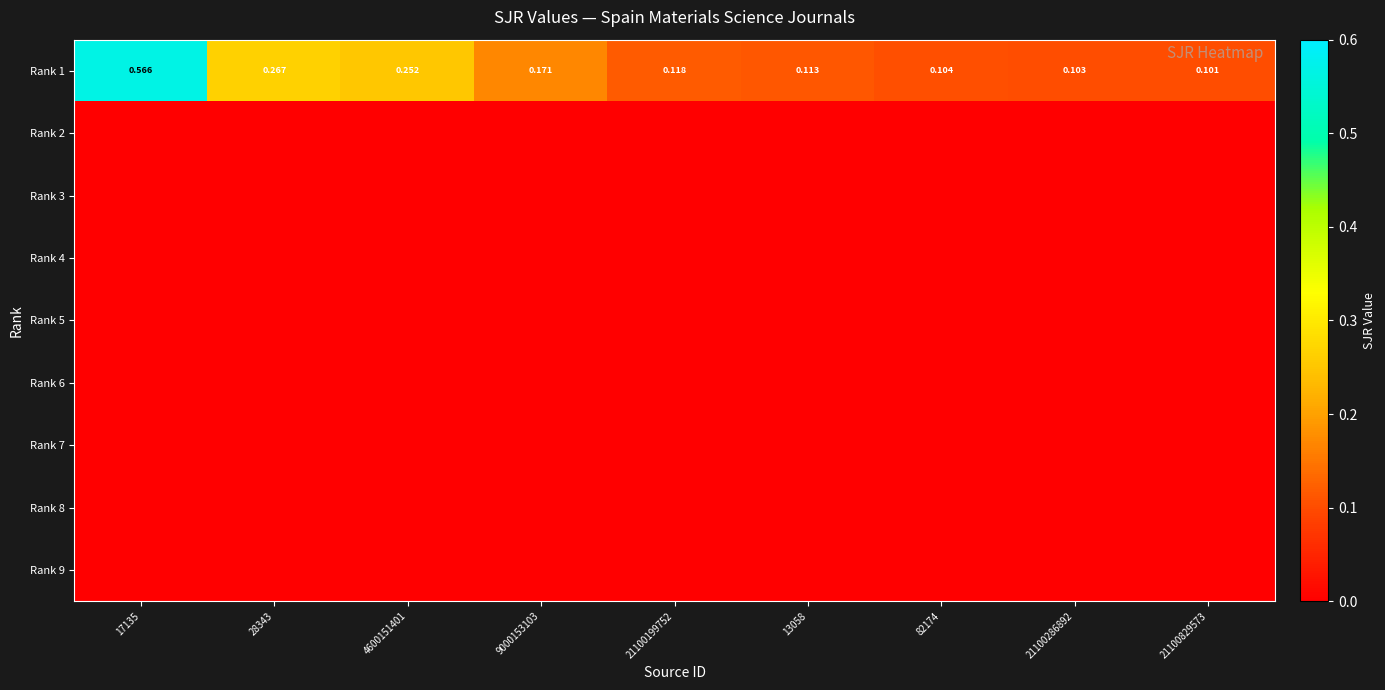

List the labels in order of Rank 2 value, largest first.

17135, 28343, 4600151401, 9000153103, 21100199752, 13058, 82174, 21100286892, 21100829573